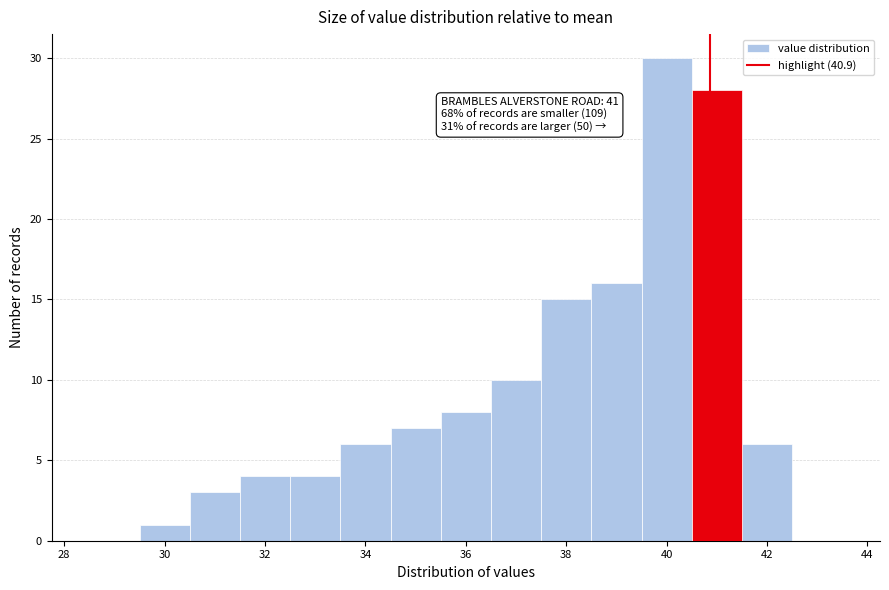

Over which range of the x-axis is the bar tallest?

39.5 to 40.5